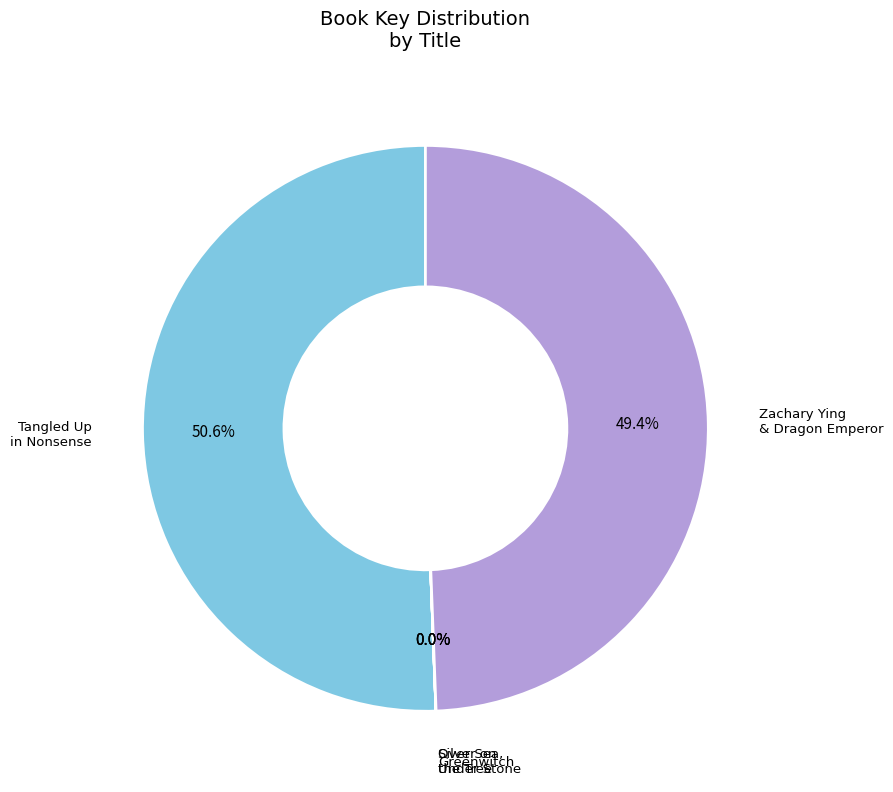

Which category has the biggest portion of the pie?

Tangled Up in Nonsense